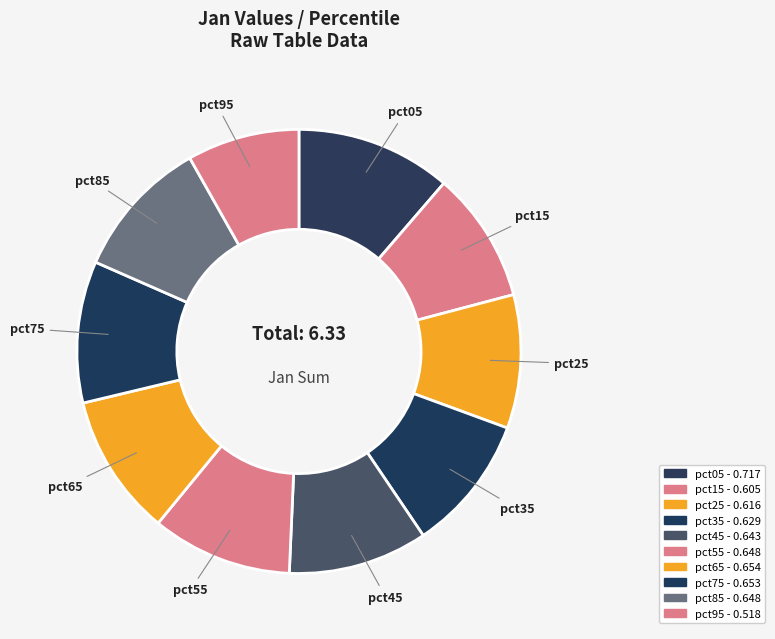

Does pct75 account for over 50% of the chart?

No